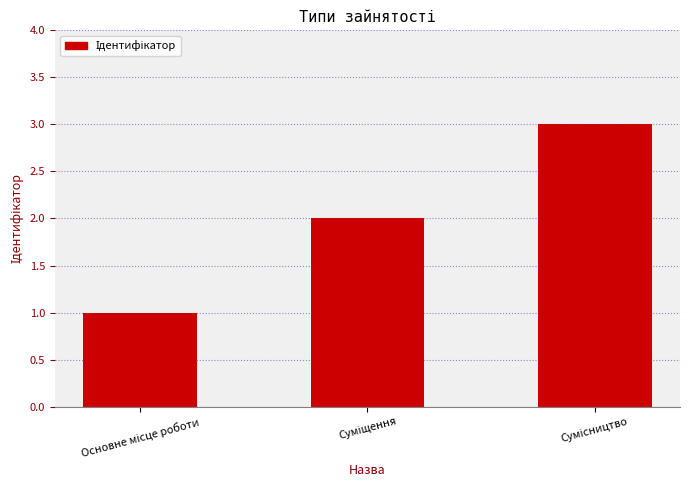

How many data points are less than 2?

1